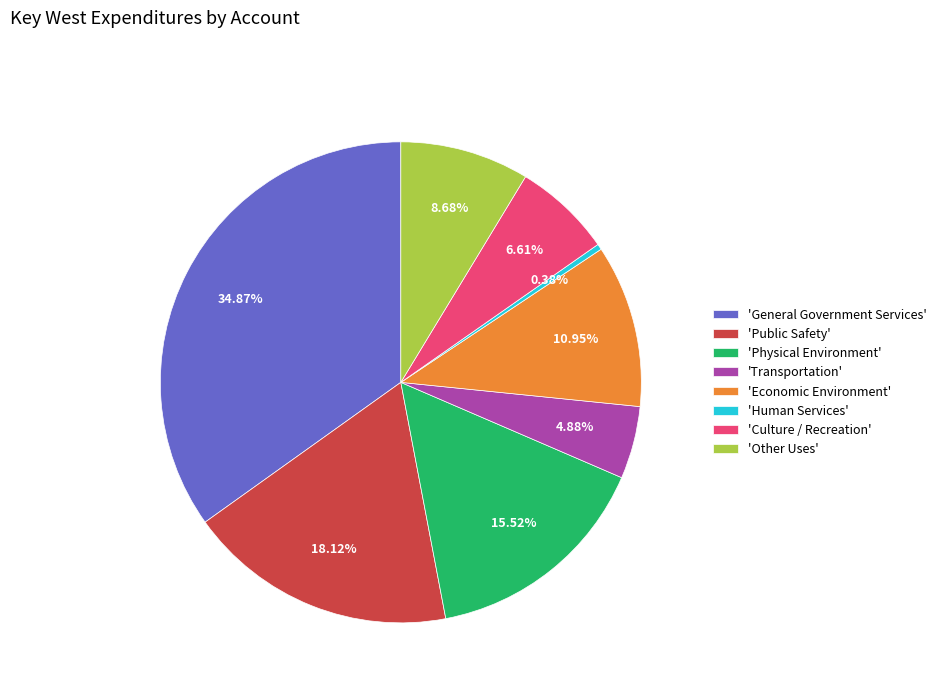

How many segments does this pie chart have?

8